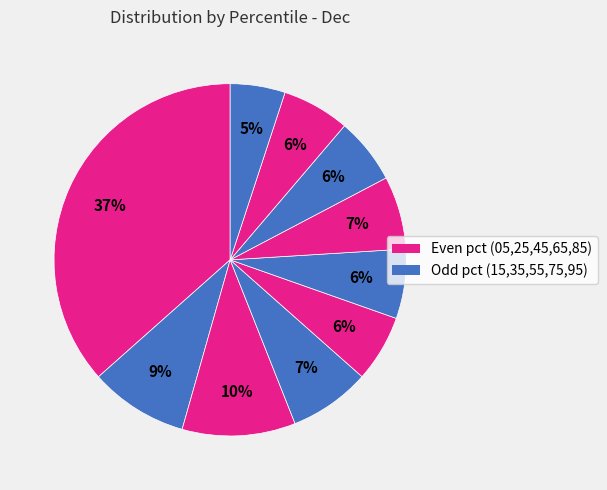

To the nearest percent, what is the difference between the largest and smallest slice percentages?

32%